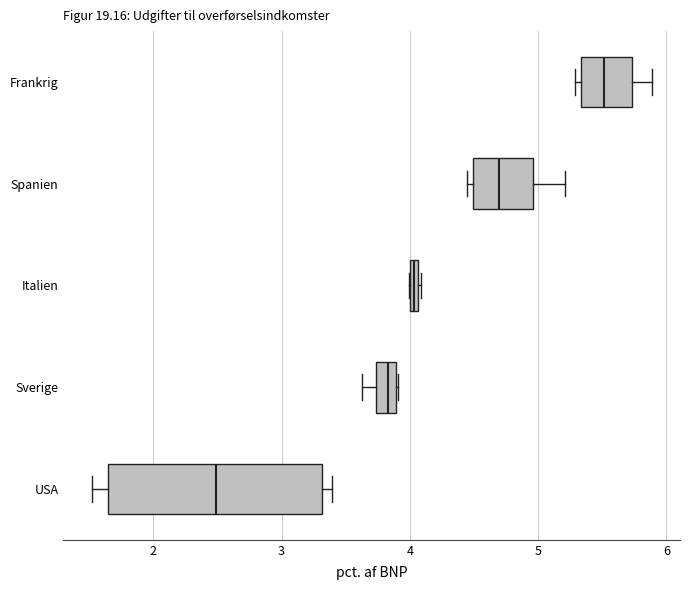

Comparing the boxes themselves (not the whiskers), which one is the widest?

USA